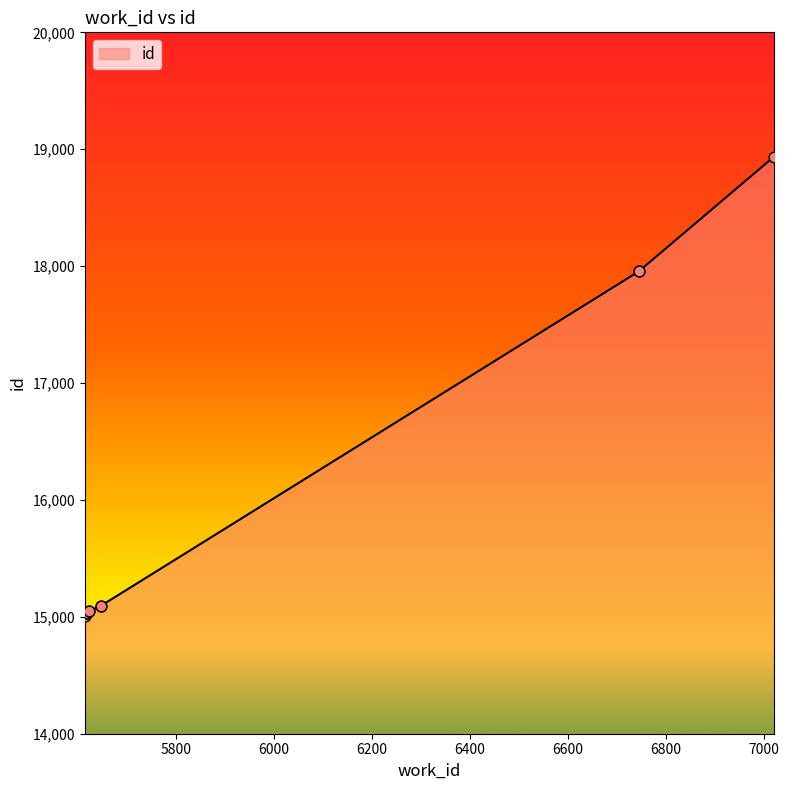

Between 5647 and 5614, which is larger?

5647